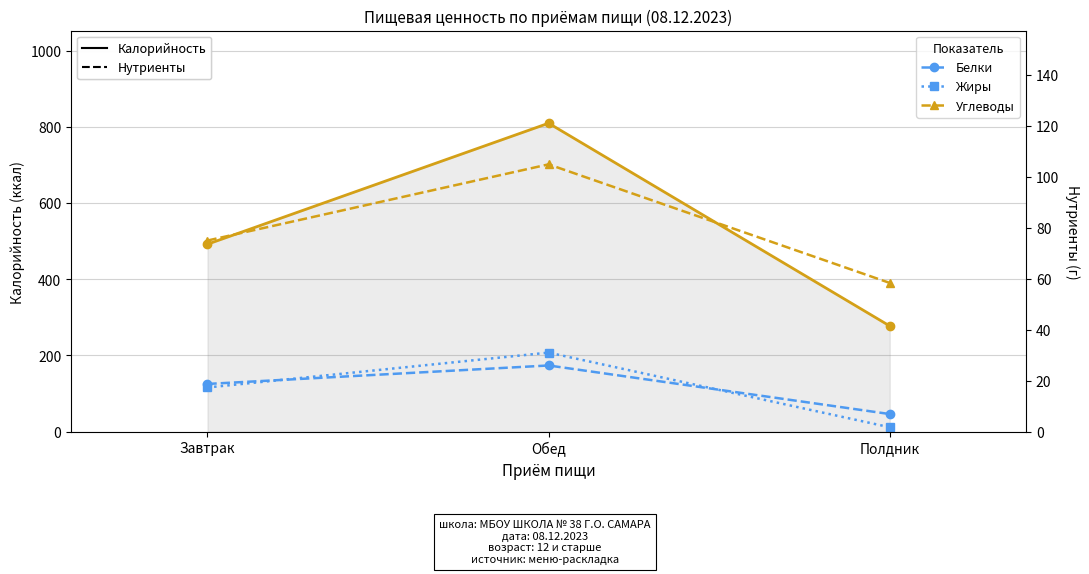

What is the label of the 1st point from the right?

Полдник